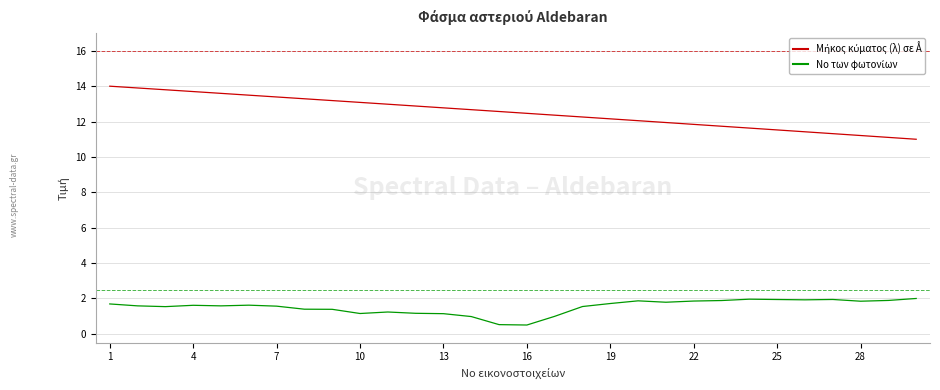

What is the minimum value shown in the chart?

0.5